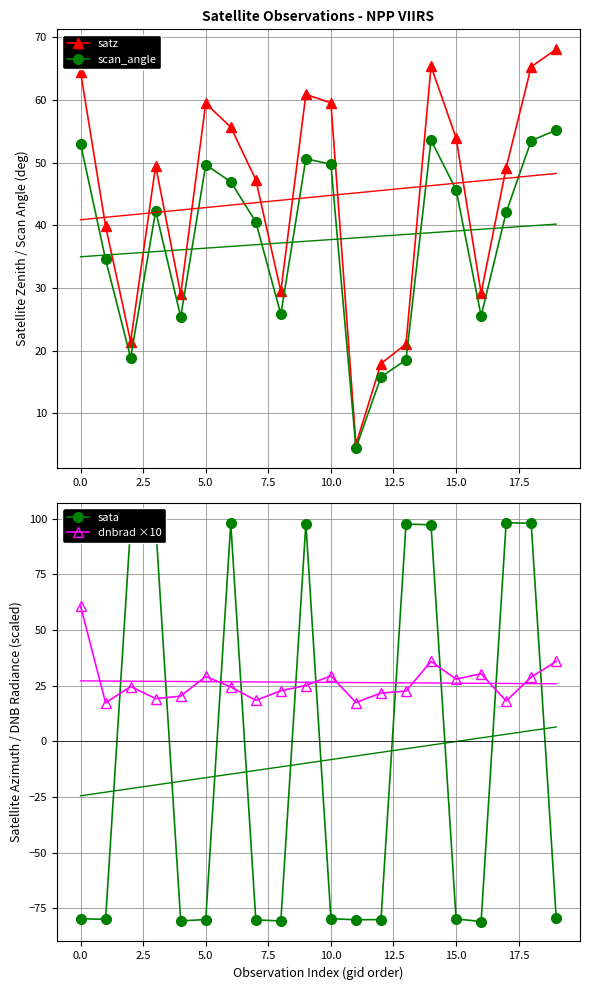

Is it true that satz equals 59.4 at 5.0?

True